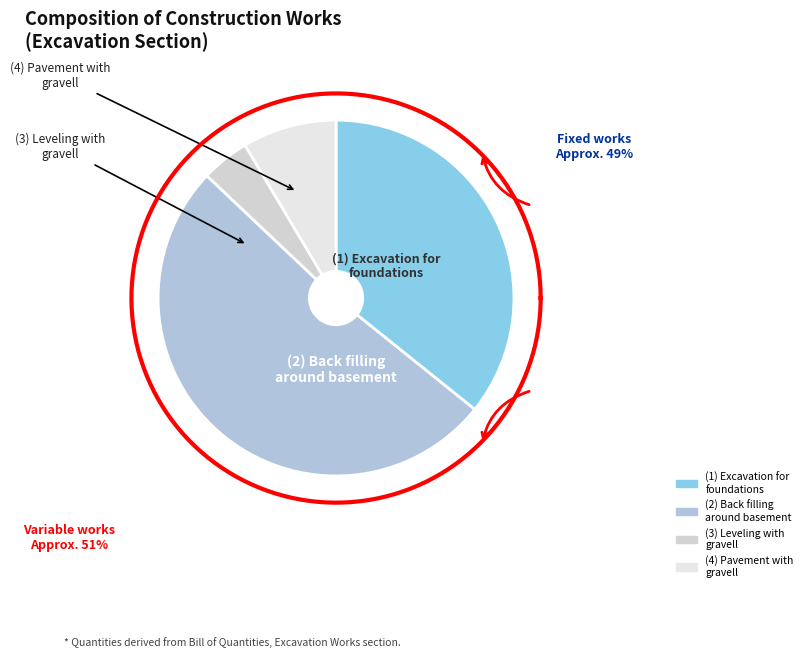

Which category accounts for the majority?

(2) Back filling
around basement